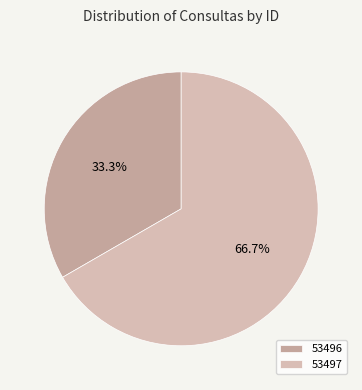

What is the change in value from 53496 to 53497?

+1